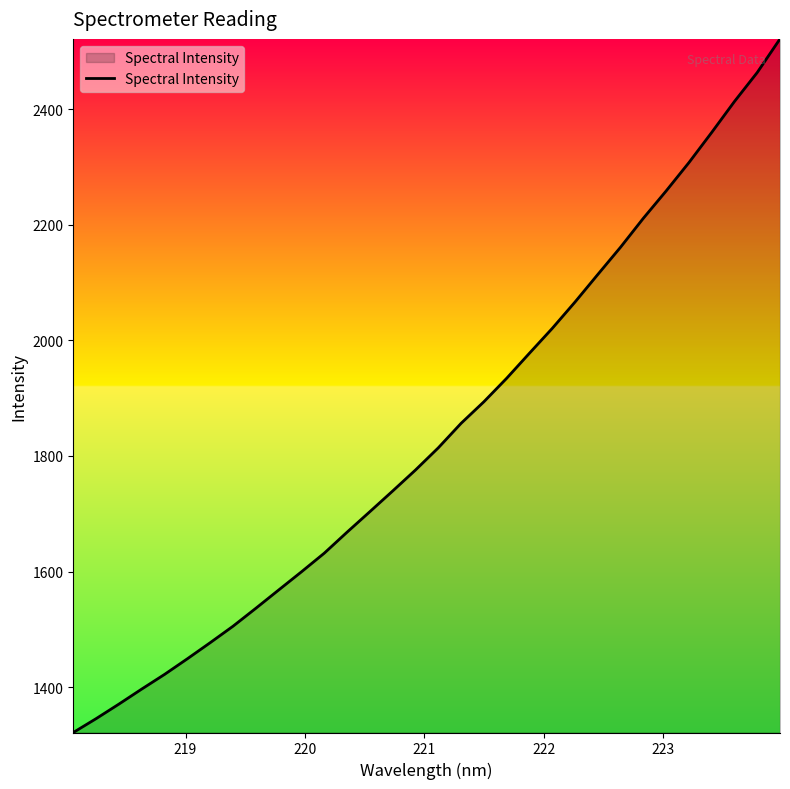

What is the maximum value shown in the chart?

2521.7